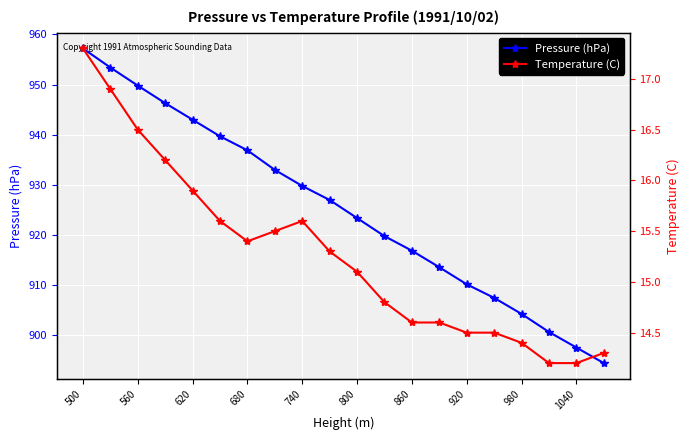

The value of Pressure (hPa) at 500 is 957.2. True or false?

True